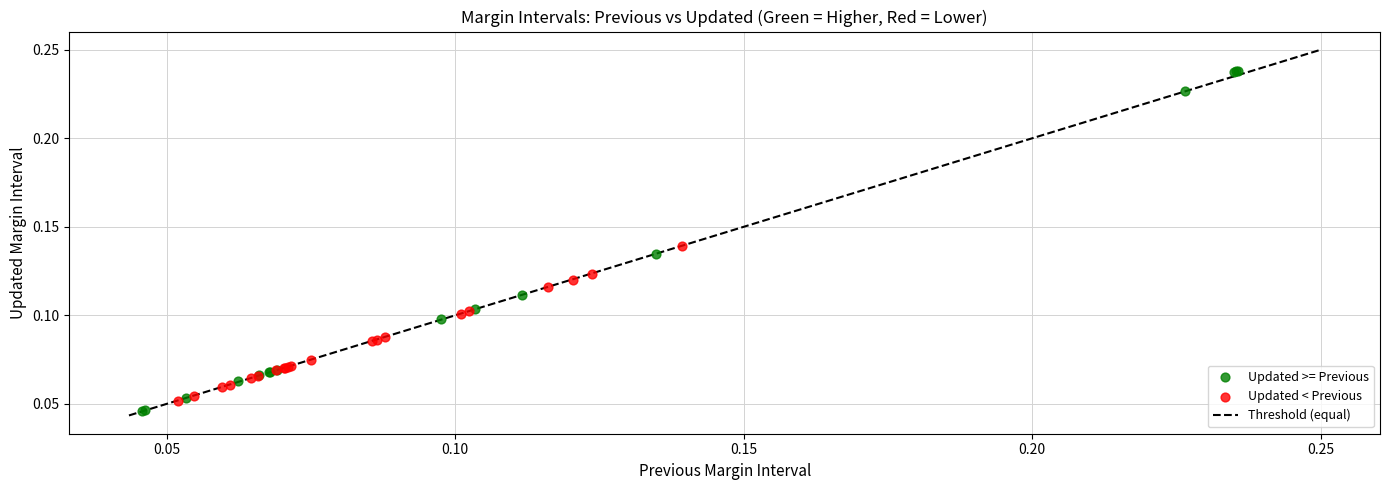

Which series has the widest spread of Y values?

Updated >= Previous